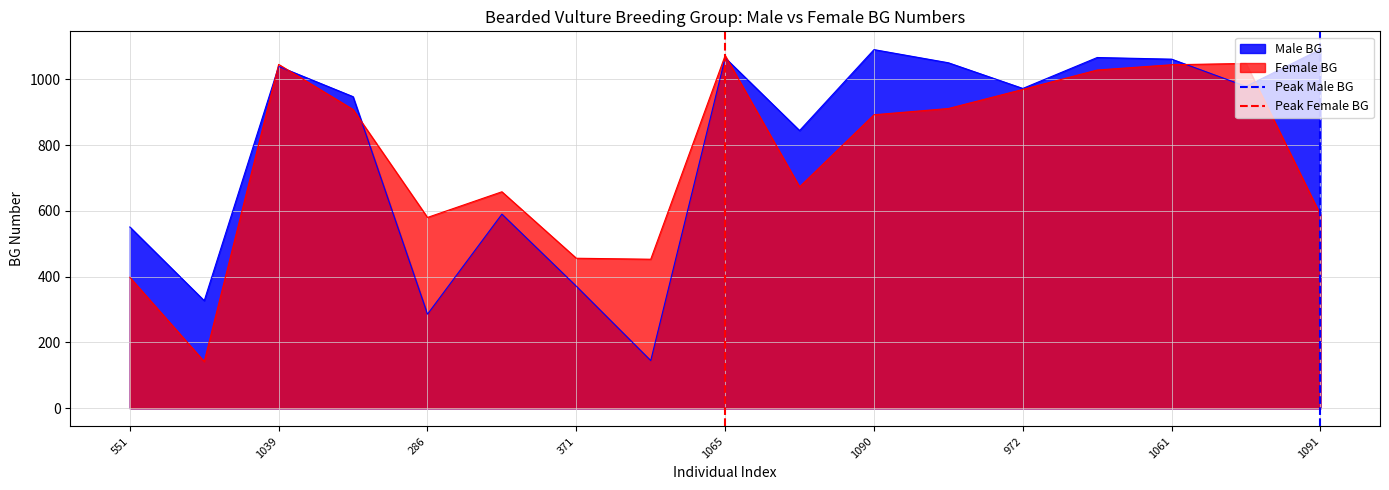

The Male BG series shows 1061 at 1061. True or false?

True